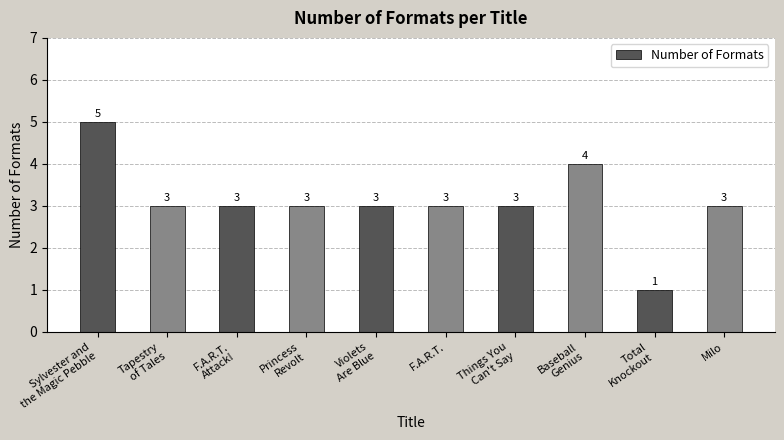

What is the smallest value displayed?

1